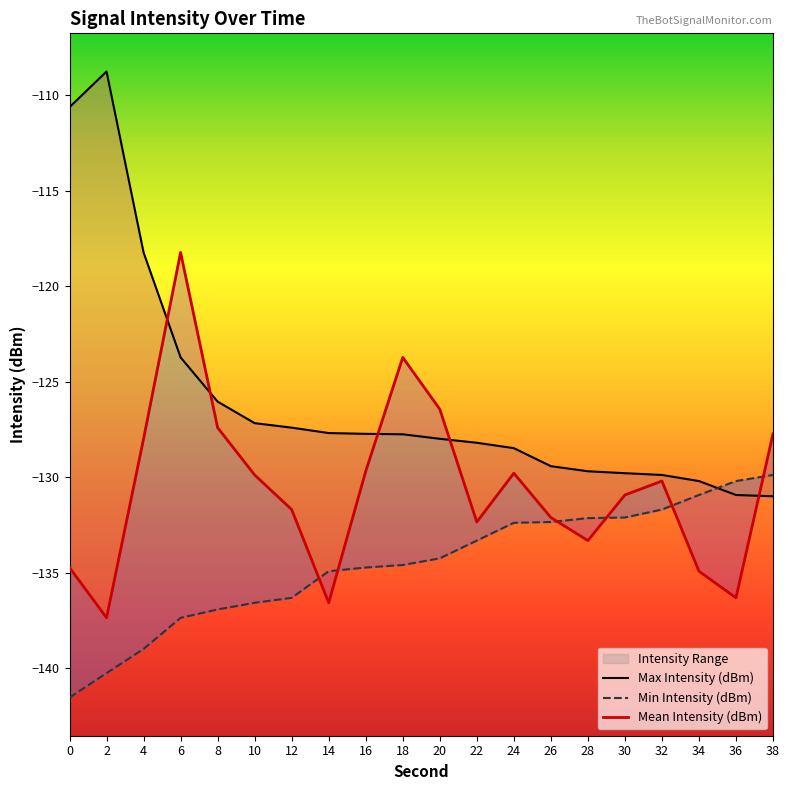

What are all the series names shown in the legend?

Max Intensity (dBm), Min Intensity (dBm), Mean Intensity (dBm)